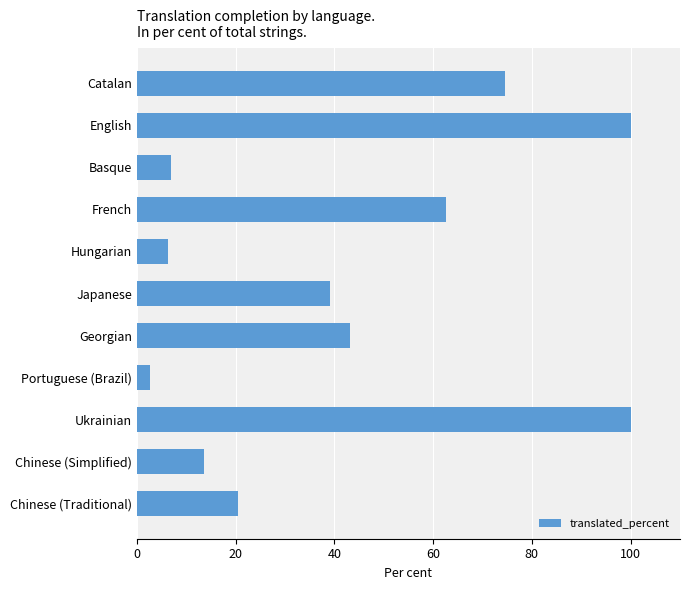

How many bars are there in total?

11